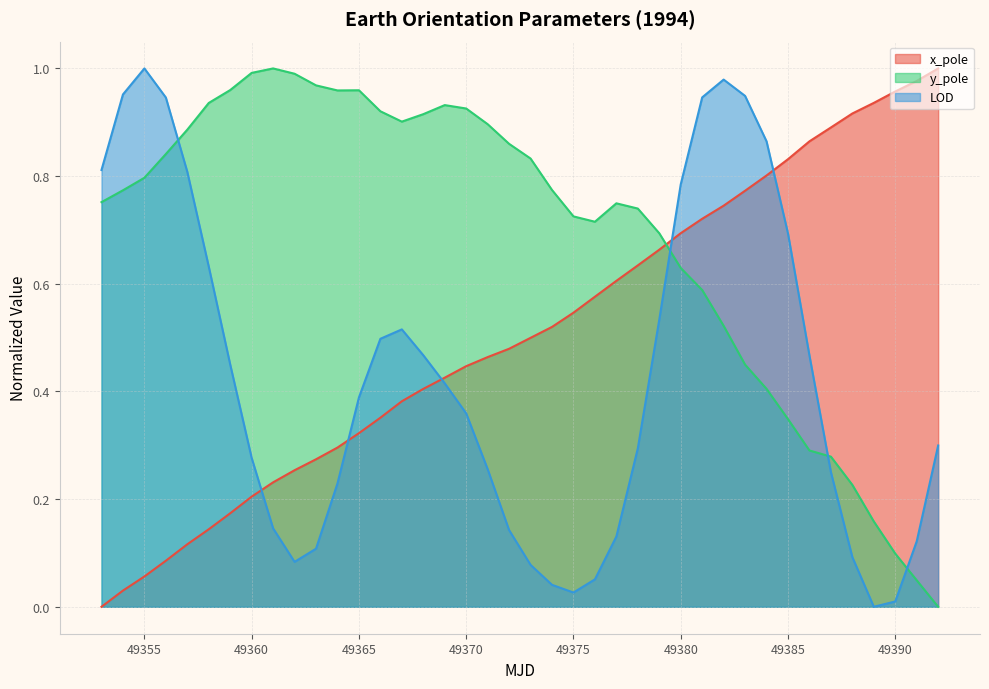

True or false: x_pole and y_pole intersect in this chart.

True